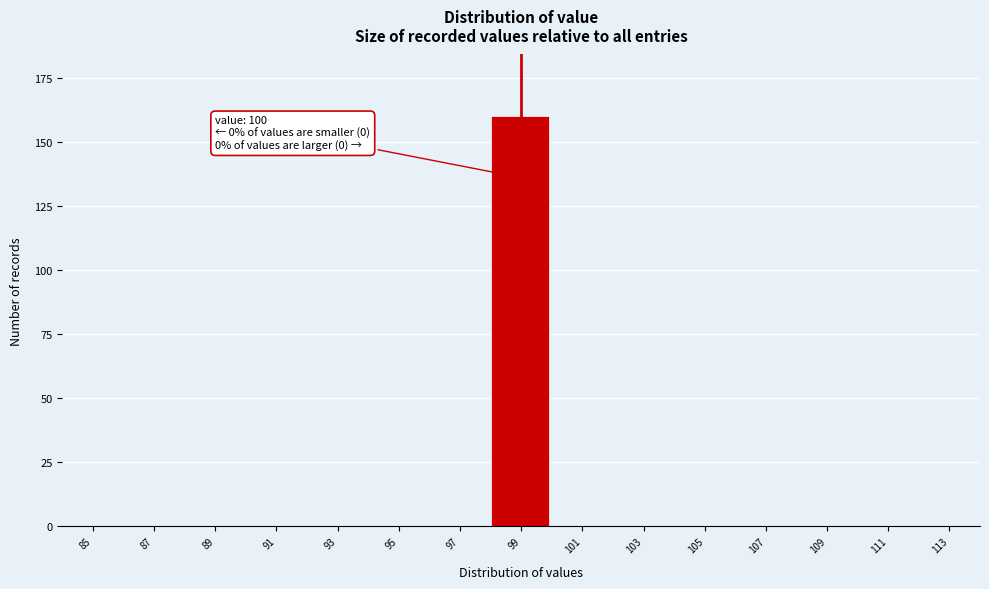

Reading left to right, extract all data points from this chart.

85=0	87=0	89=0	91=0	93=0	95=0	97=0	99=160	101=0	103=0	105=0	107=0	109=0	111=0	113=0